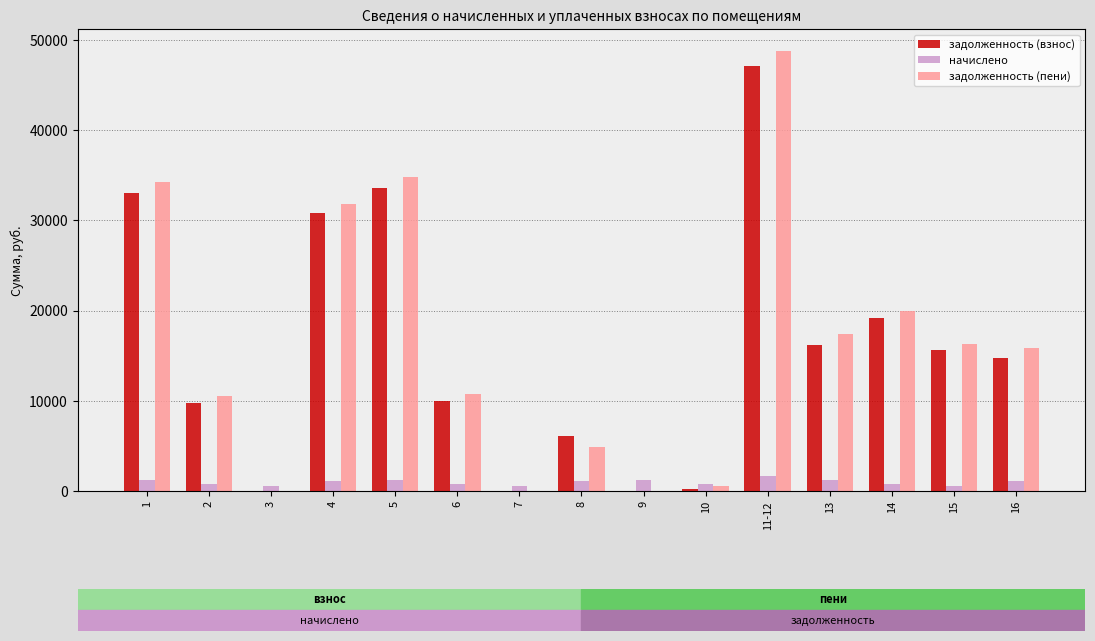

Which series changed the most between 6 and 8?

задолженность (пени)